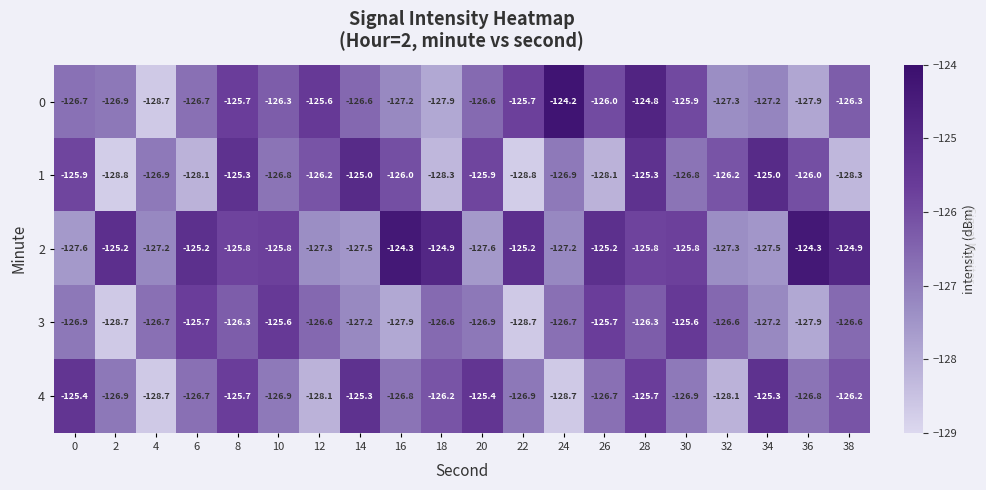

What is the maximum value shown in the chart?

-124.2